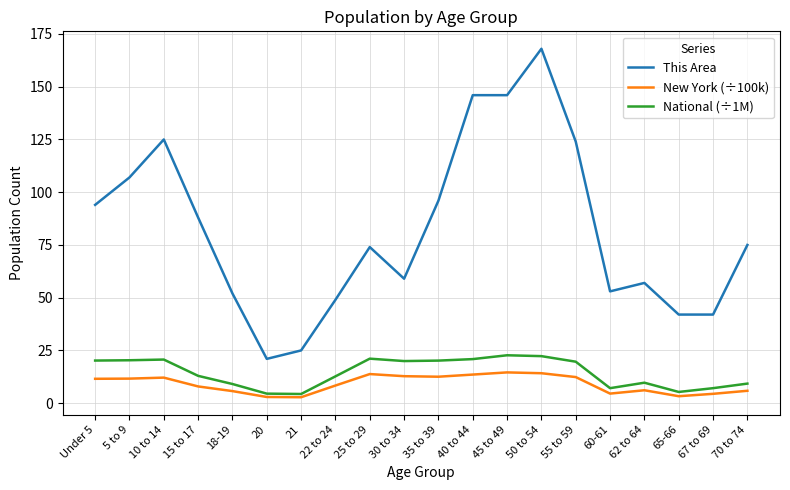

Rank the series by their maximum value, from lowest to highest.

New York (÷100k), National (÷1M), This Area